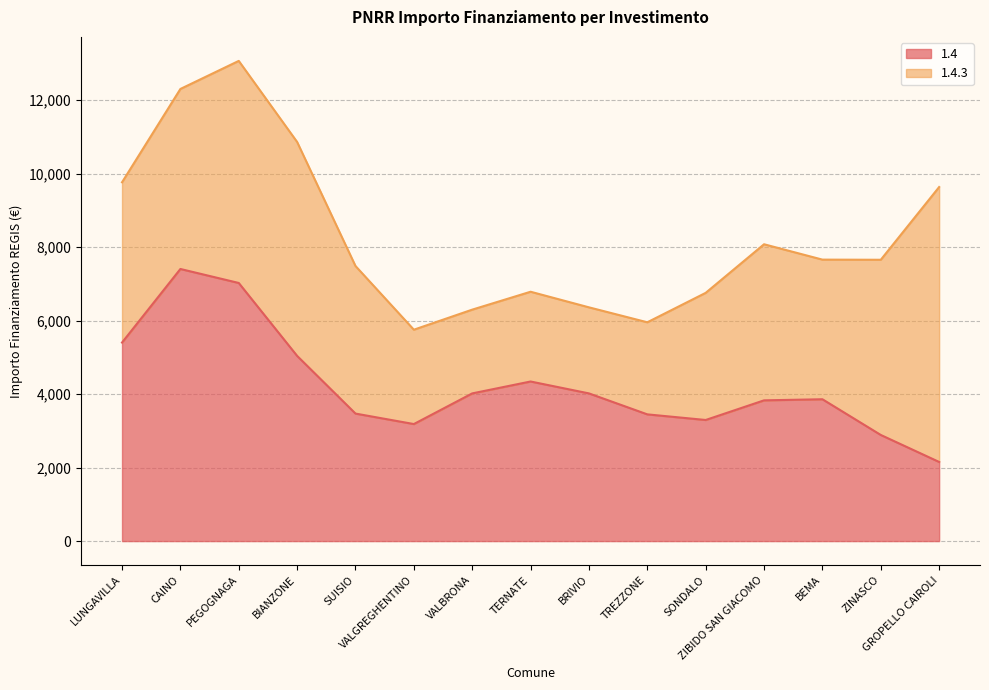

What is the lowest value of the 1.4 series?

2152.7